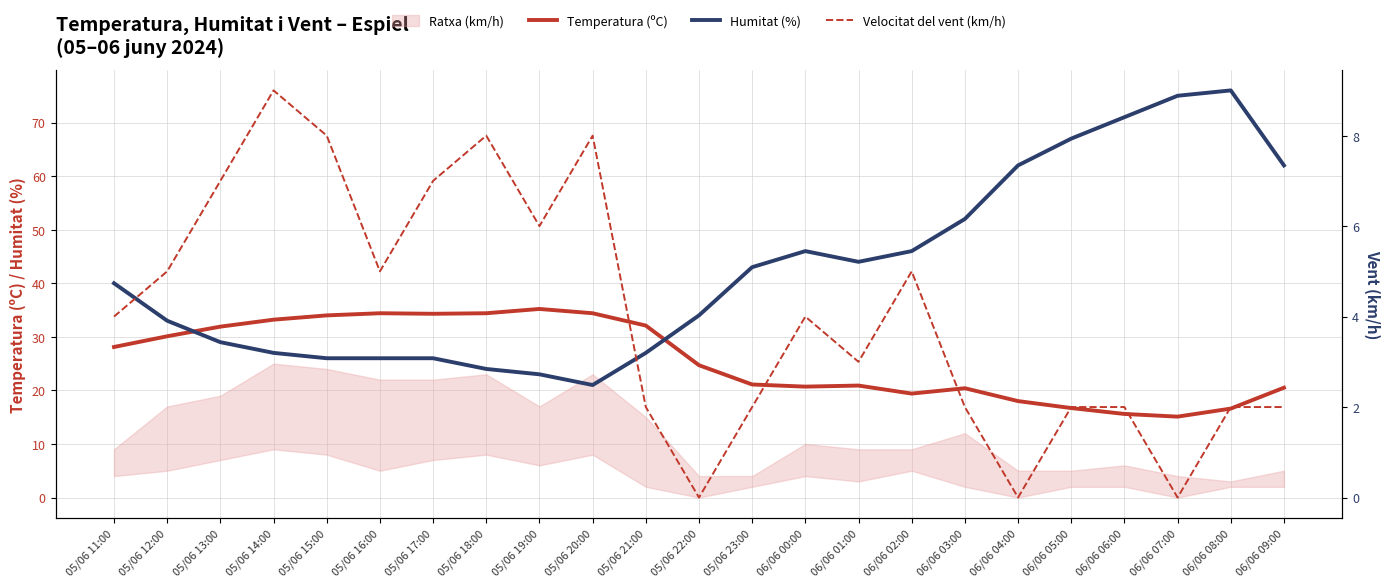

Rank the series at 05/06 12:00 from lowest to highest value.

Velocitat del vent (km/h), Temperatura (ºC), Humitat (%)